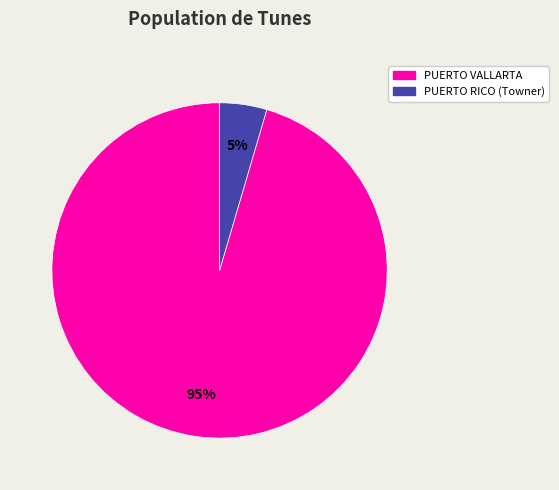

Rank the categories by value from highest to lowest.

PUERTO VALLARTA, PUERTO RICO (Towner)